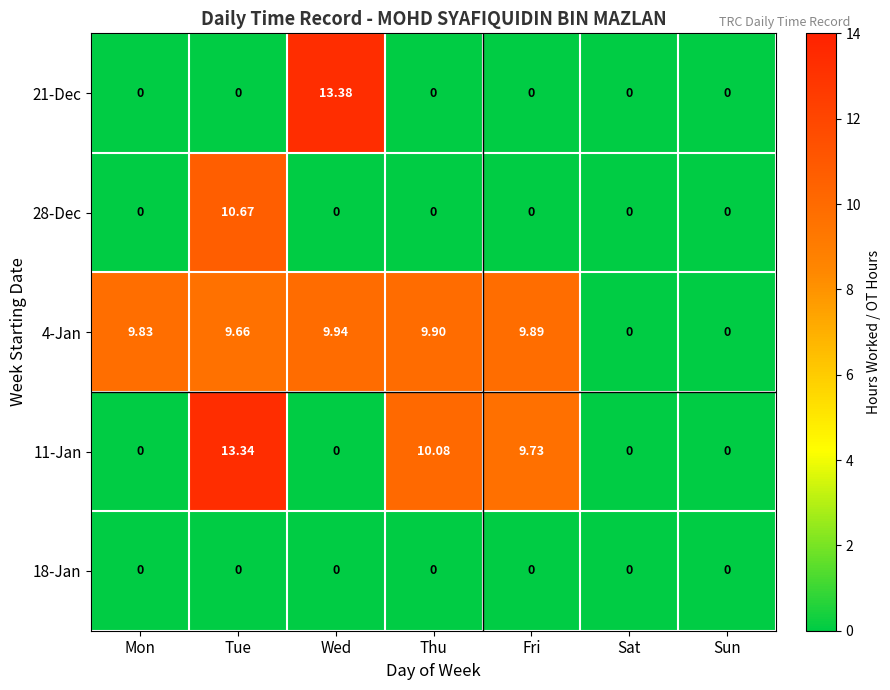

Is the value of 21-Dec at Wed greater than the value of 11-Jan at Sat?

Yes